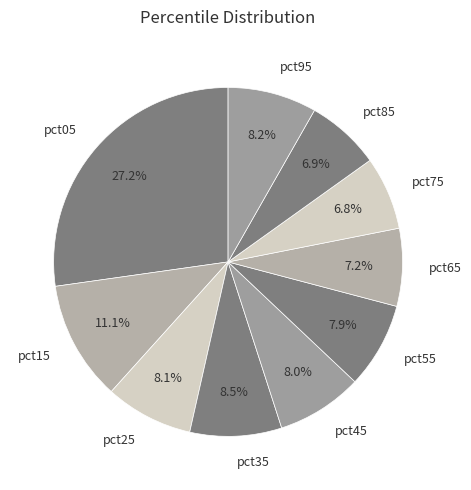

To the nearest percent, what is the difference between the largest and smallest slice percentages?

20%